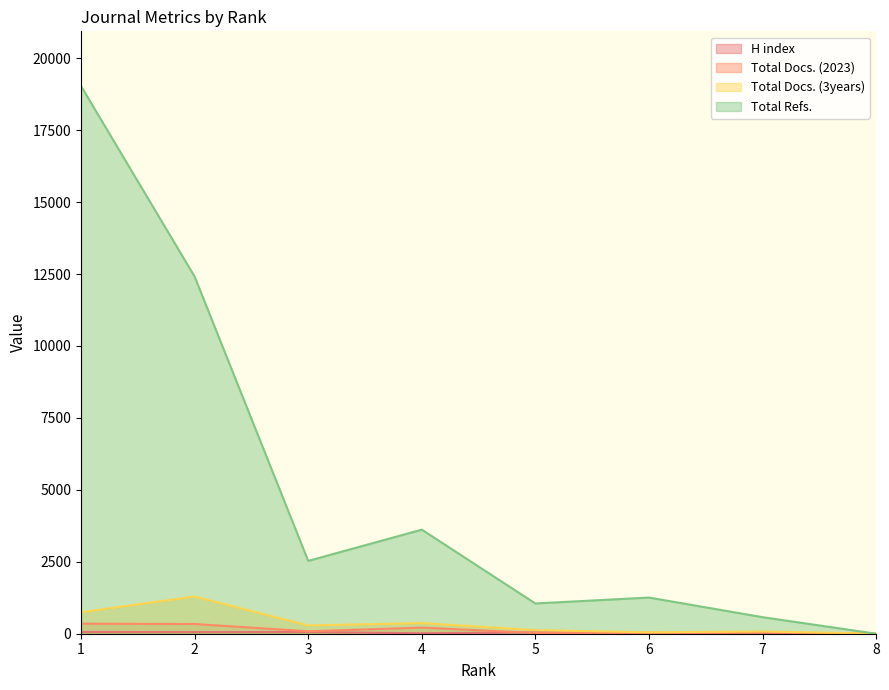

Is the value of Total Docs. (2023) at 3 greater than the value of H index at 1?

Yes